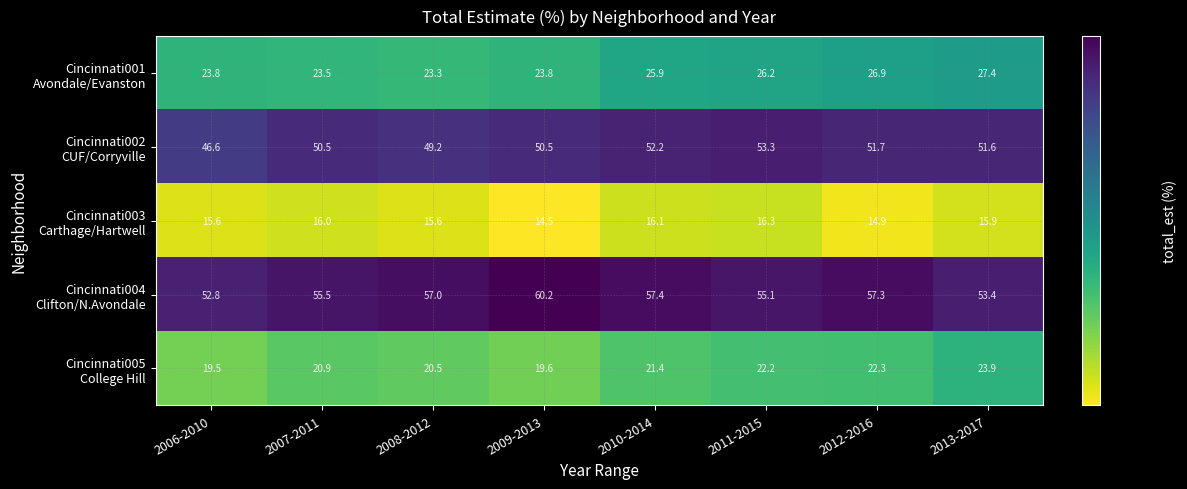

What is the total value across all series at 2010-2014?

173.0